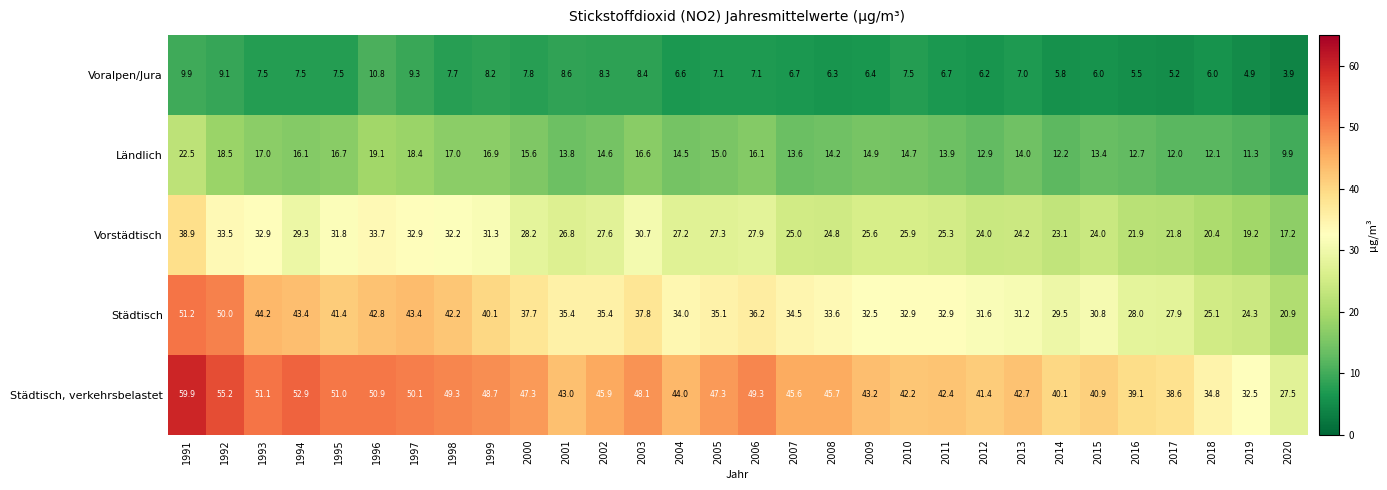

The Städtisch series shows 32.9 at 2011. True or false?

True